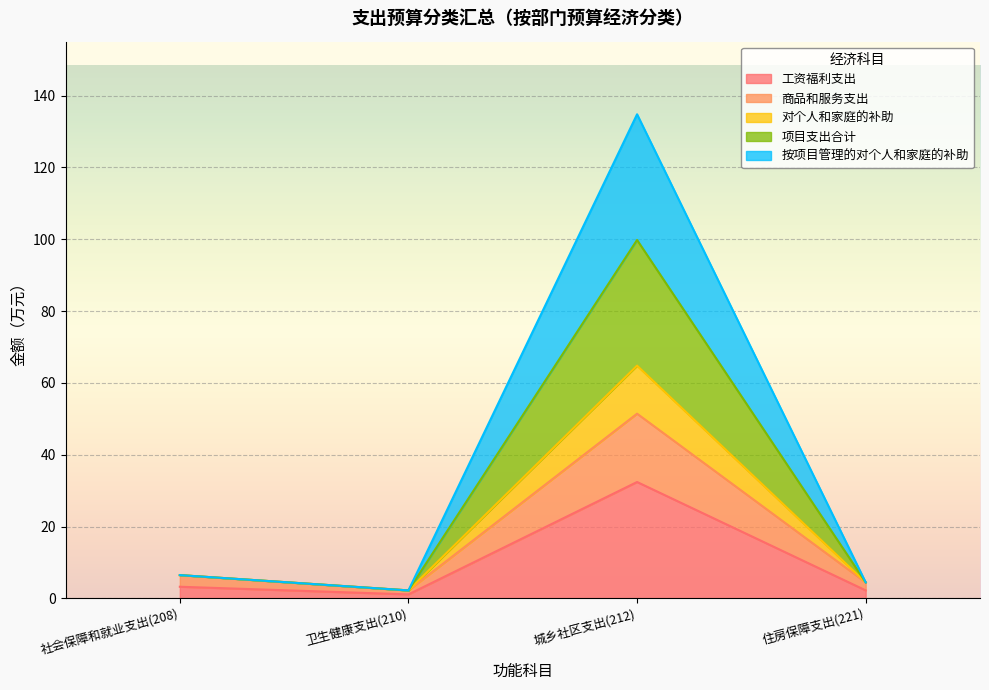

What are all the series names shown in the legend?

工资福利支出, 商品和服务支出, 对个人和家庭的补助, 项目支出合计, 按项目管理的对个人和家庭的补助